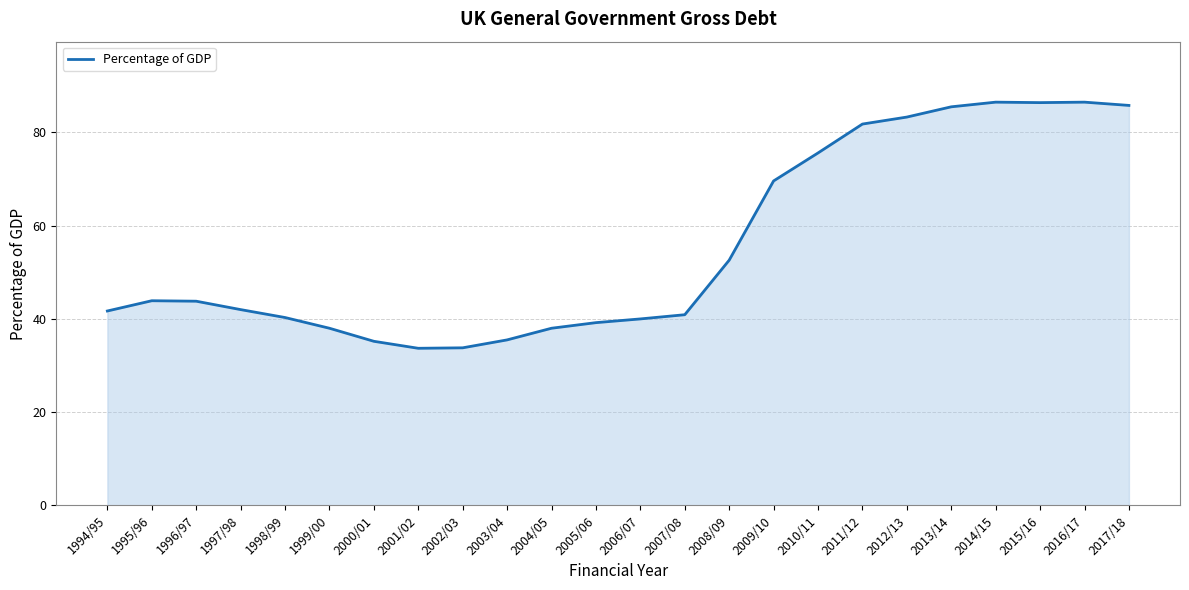

Is it true that the value at 2002/03 is 11.9?

False